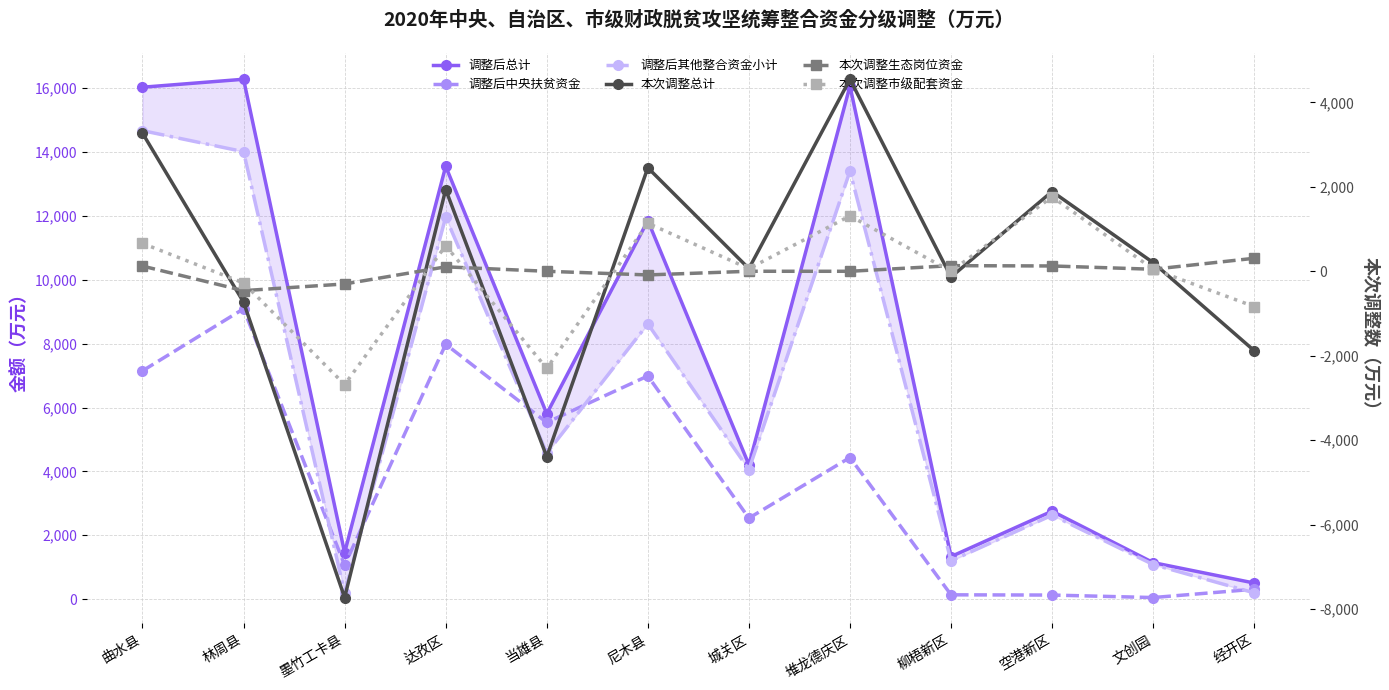

What is the approximate value of 本次调整生态岗位资金 at 林周县?

-458.4